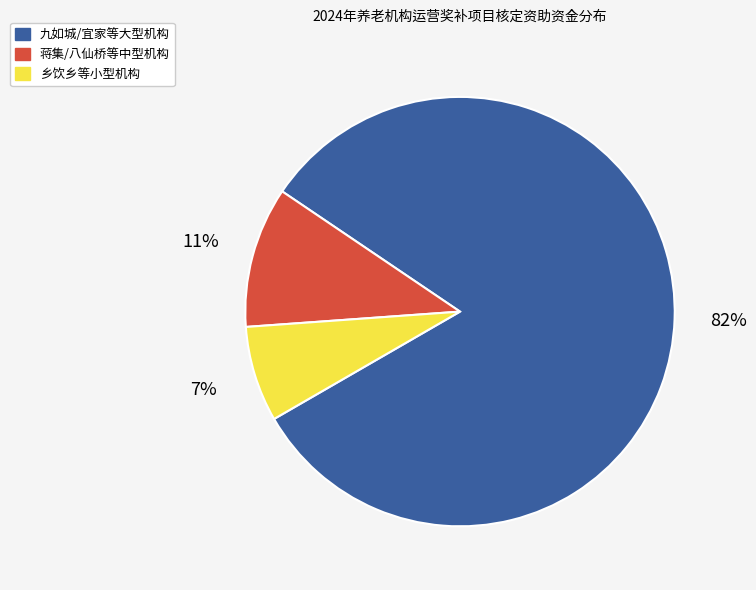

Is there any slice that represents more than half of the pie?

Yes